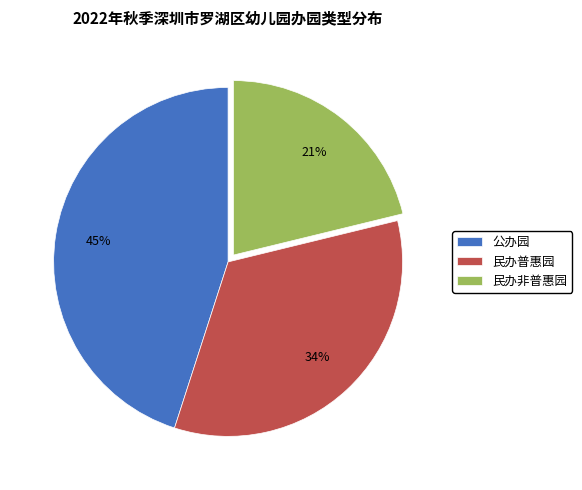

What is the ratio of the value at 民办普惠园 to the value at 民办非普惠园?

1.6